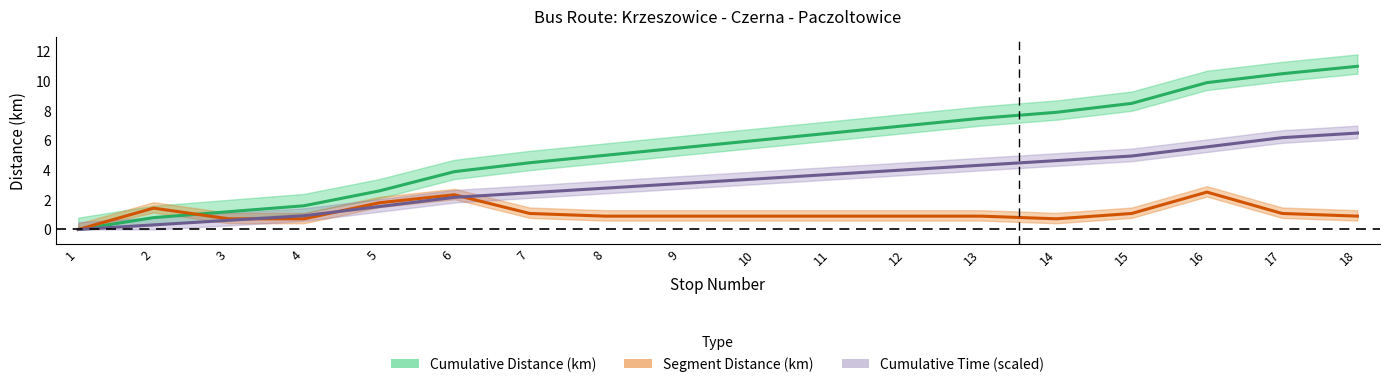

Which category has the highest value in the Cumulative Distance (km) series?

18